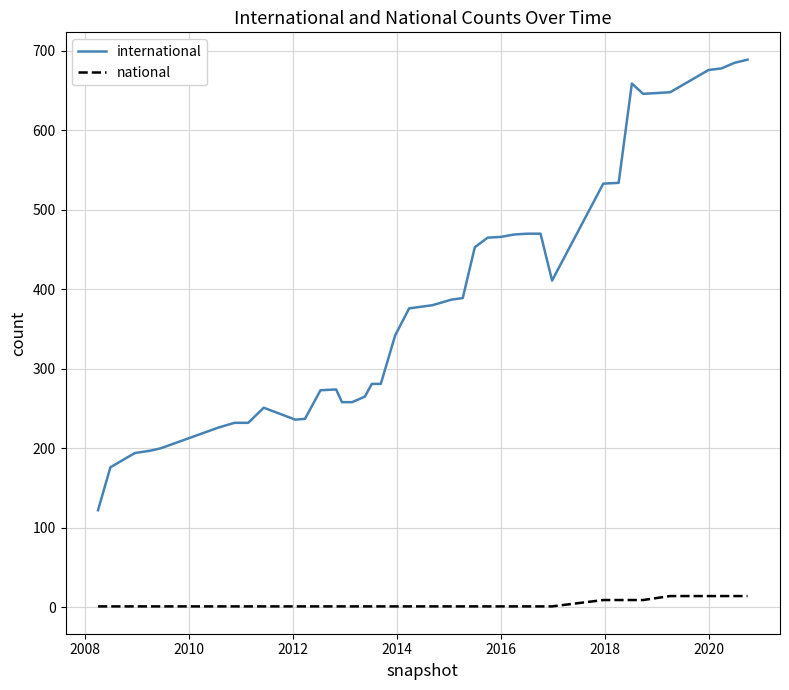

True or false: national and international cross at least once.

False